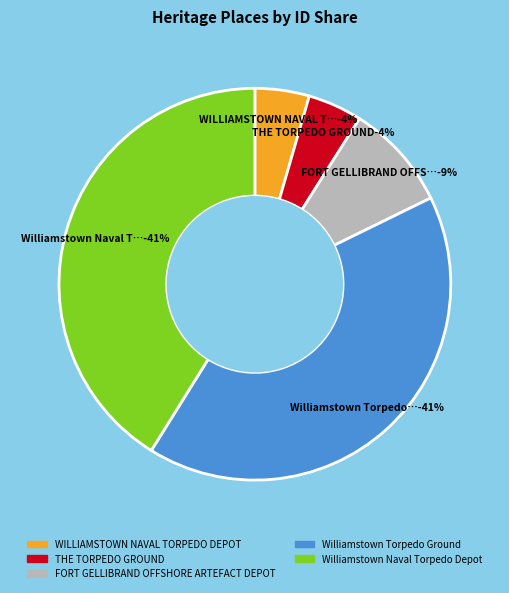

To the nearest percent, what is the average slice percentage?

20%